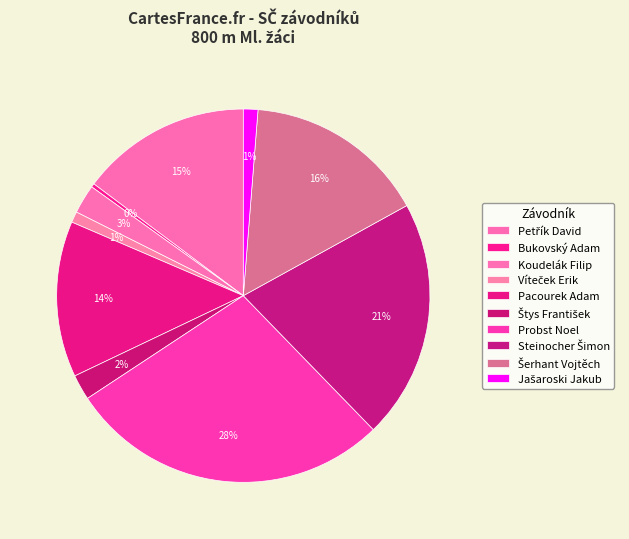

How many slices are in this pie chart?

10